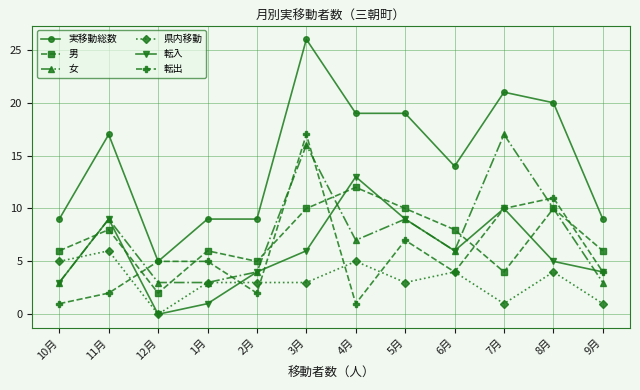

Reading right to left, extract all data points from this chart.

実移動総数: 9	20	21	14	19	19	26	9	9	5	17	9
男: 6	10	4	8	10	12	10	5	6	2	8	6
女: 3	10	17	6	9	7	16	4	3	3	9	3
県内移動: 1	4	1	4	3	5	3	3	3	0	6	5
転入: 4	5	10	6	9	13	6	4	1	0	9	3
転出: 4	11	10	4	7	1	17	2	5	5	2	1